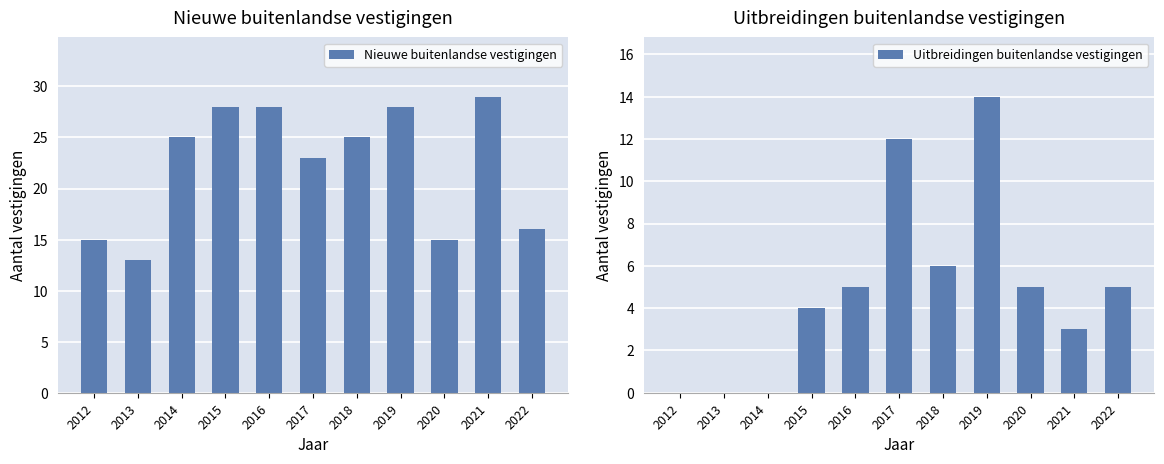

True or false: Uitbreidingen buitenlandse vestigingen has a value of 0 at 2012.

True